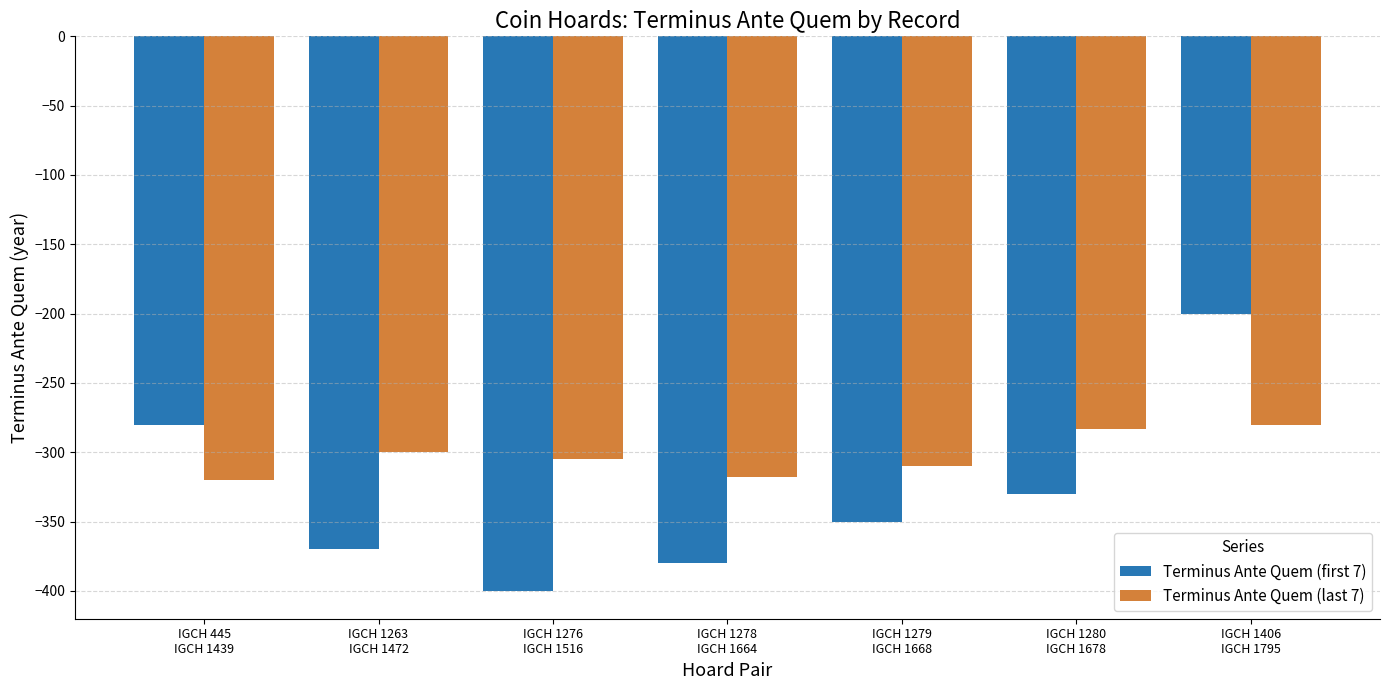

Where is Terminus Ante Quem (first 7) nearest to the value -300?

IGCH 445
IGCH 1439